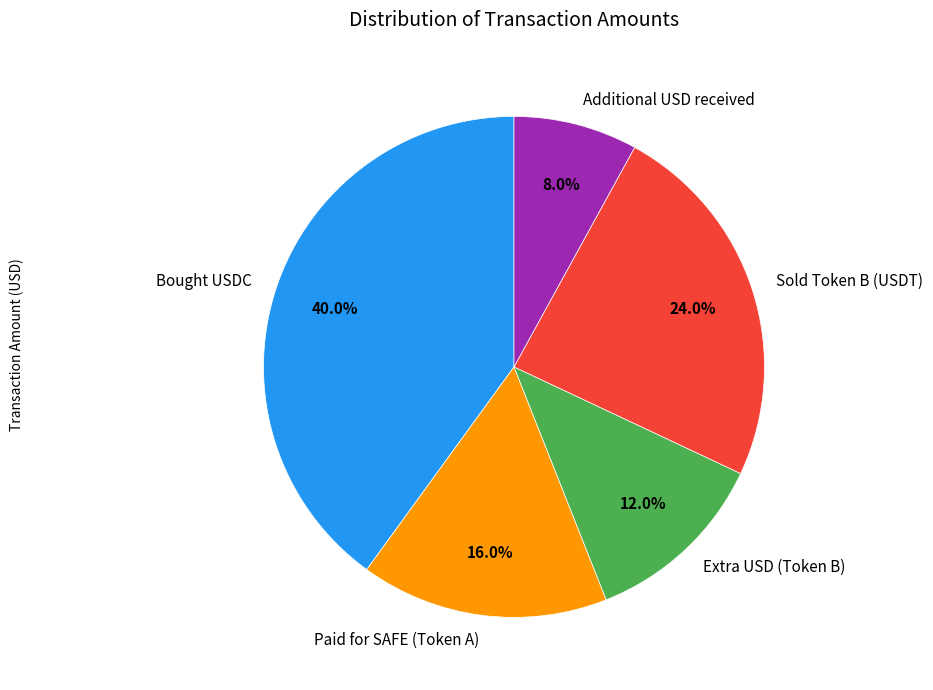

What percentage is the Bought USDC slice, to the nearest percent?

40%